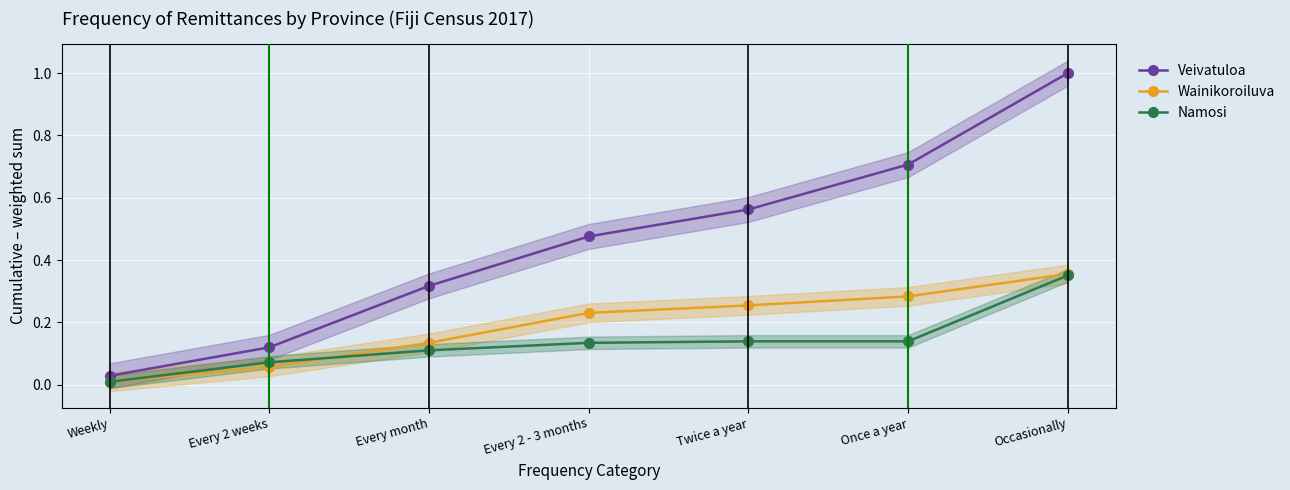

Rank the series by their average value, from highest to lowest.

Veivatuloa, Wainikoroiluva, Namosi